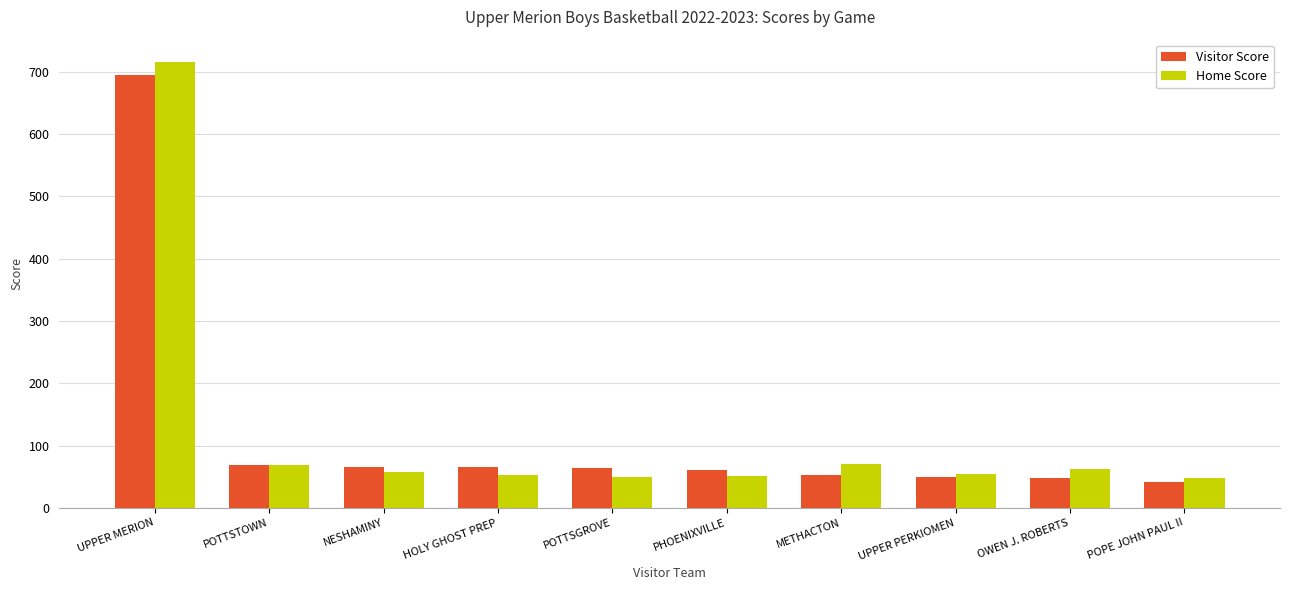

Rank the series by their maximum value, from lowest to highest.

Visitor Score, Home Score